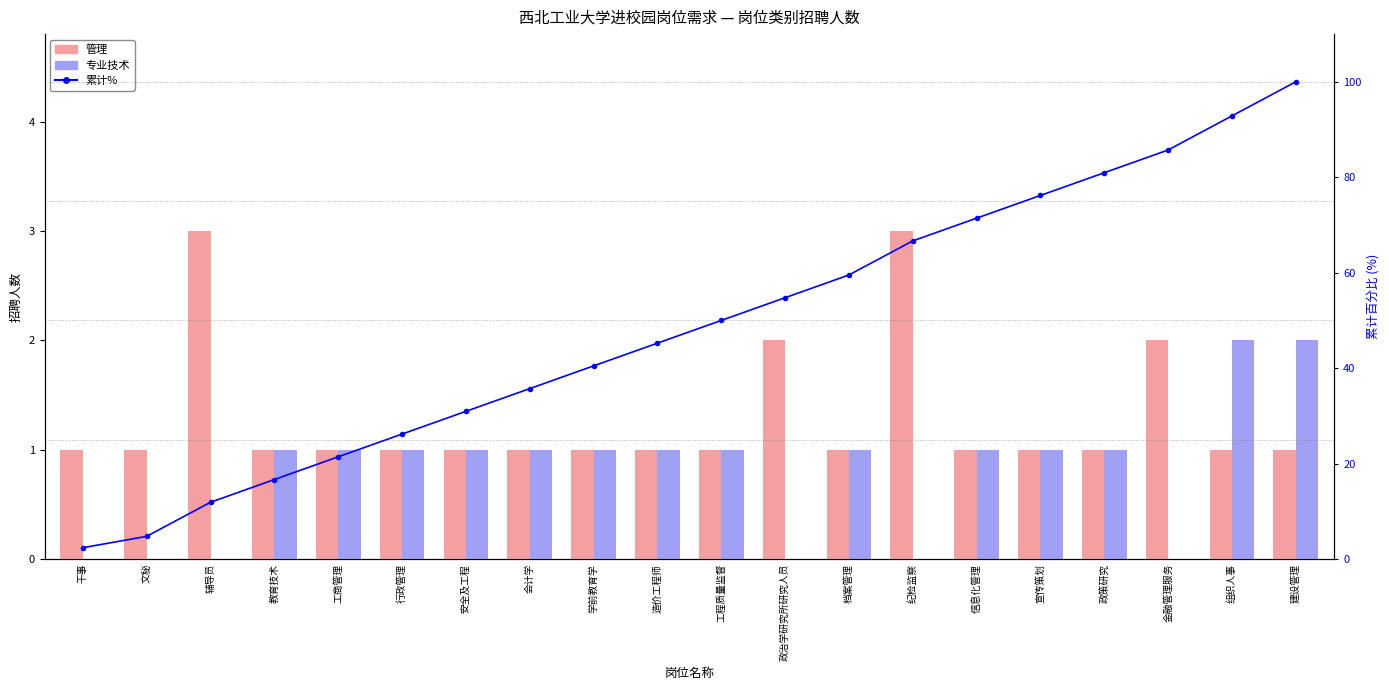

Rank the series by their maximum value, from highest to lowest.

累计%, 管理, 专业技术